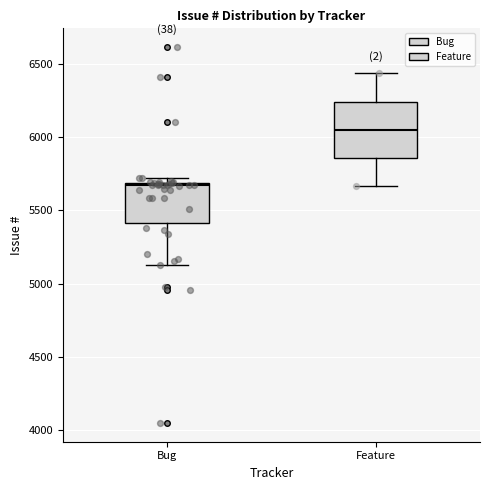

Reading left to right, transcribe this box plot: for each box, give where its median line is, the range the box spans, and where its two whiskers end, as read against the y-axis. The values are not printed on the chart, so give them approximately, as read against the axis.

Bug: median 5650, box 5400 to 5700, whiskers 5150 to 5700 (just above the box's upper edge)
Feature: median 6050, box 5850 to 6250, whiskers 5650 to 6450